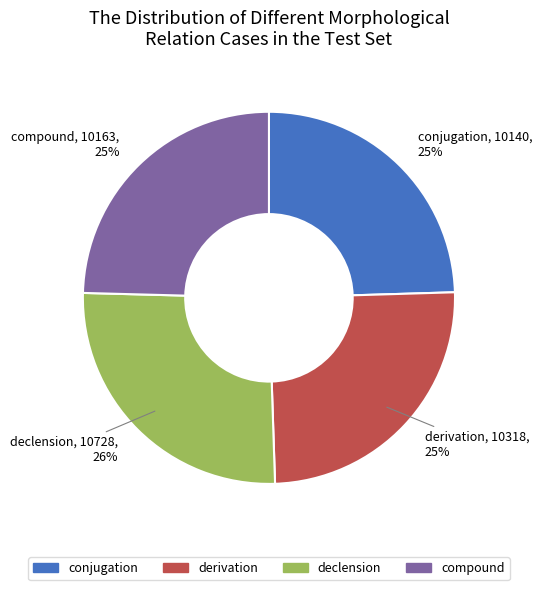

Is there any slice that represents more than half of the pie?

No